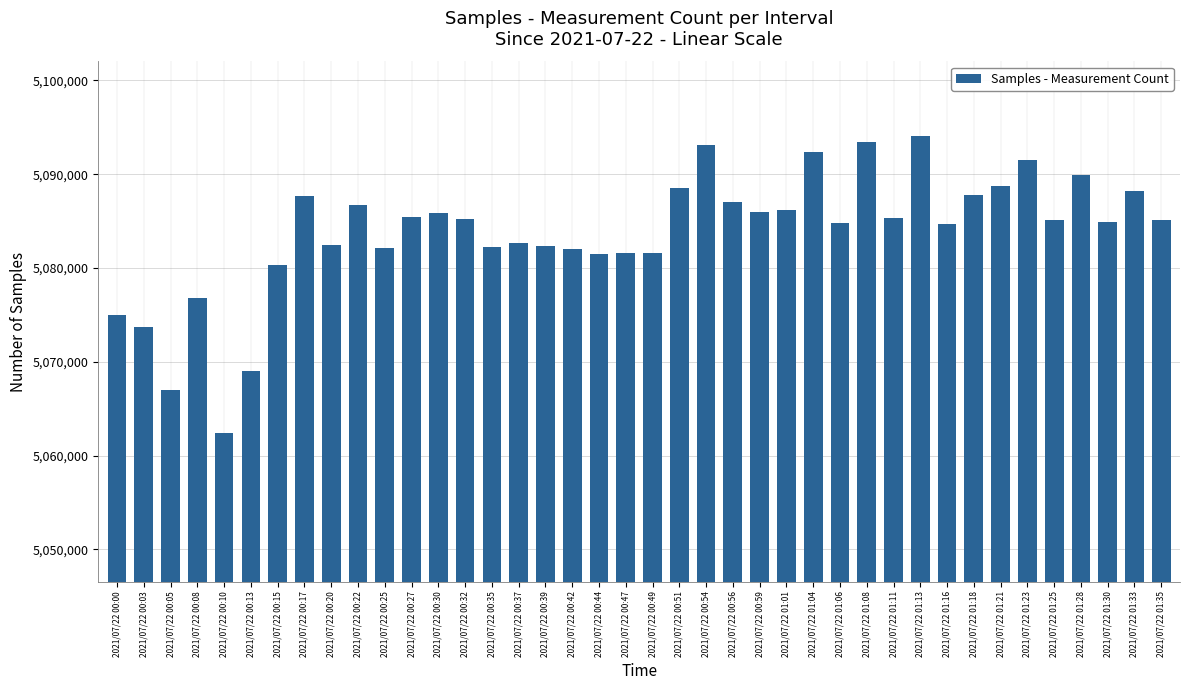

What is the change in value from 2021/07/22 00:10 to 2021/07/22 00:37?

+20204